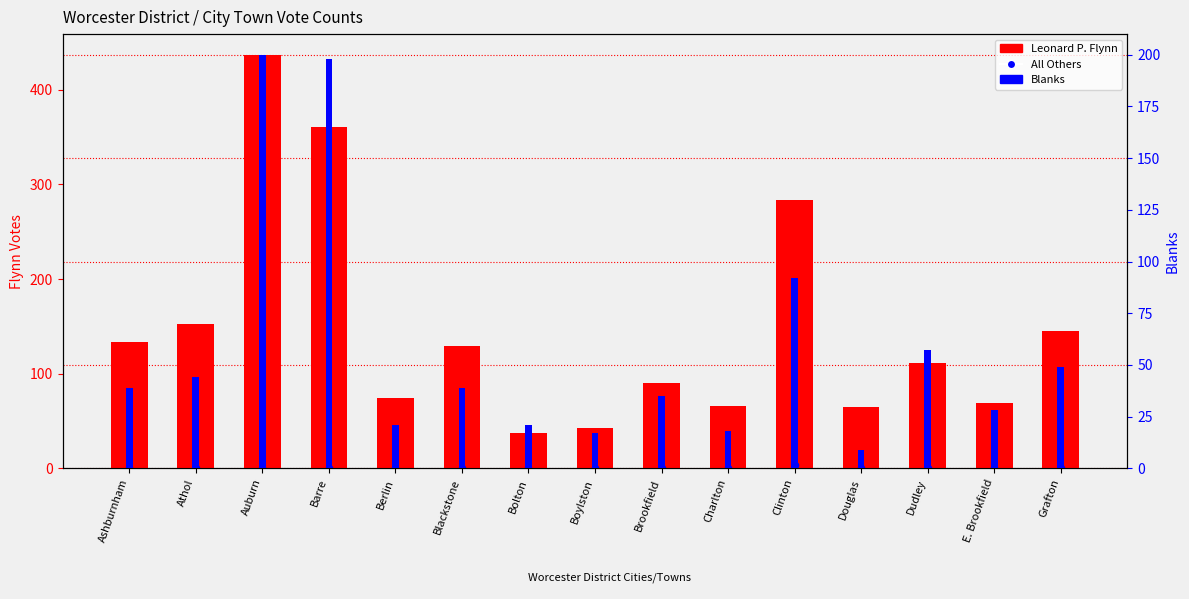

Is the value of All Others at Athol greater than the value of Blanks at Douglas?

No